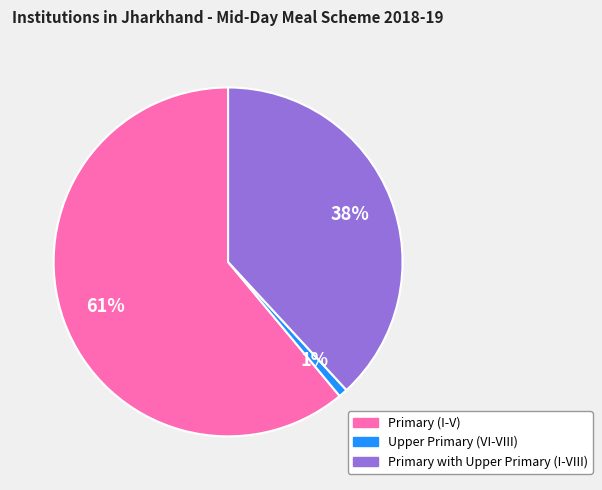

Which has a higher value, Upper Primary (VI-VIII) or Primary with Upper Primary (I-VIII)?

Primary with Upper Primary (I-VIII)